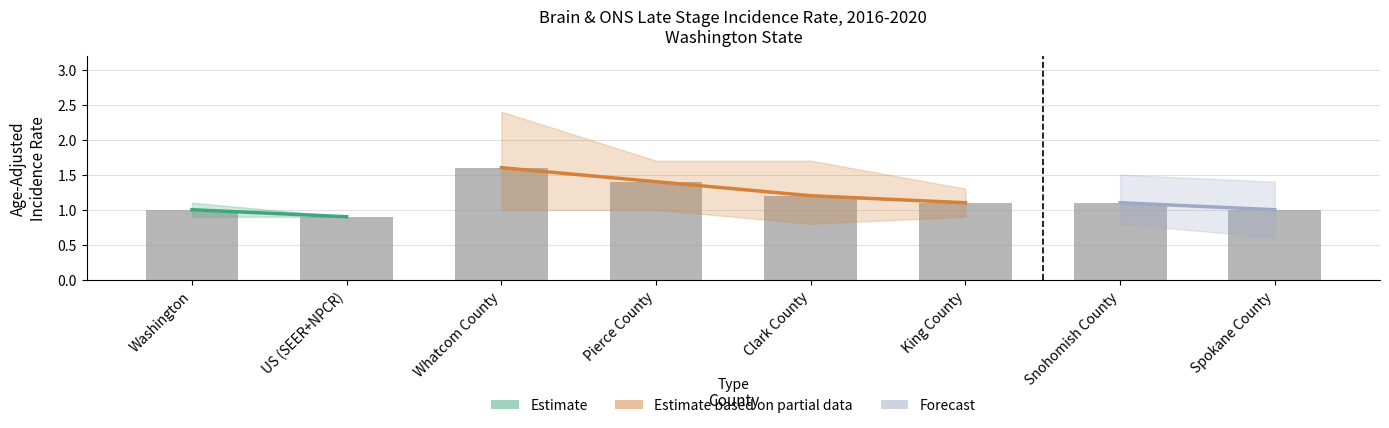

List the labels in order of value, largest first.

Whatcom County, Pierce County, Clark County, King County, Snohomish County, Washington, Spokane County, US (SEER+NPCR)